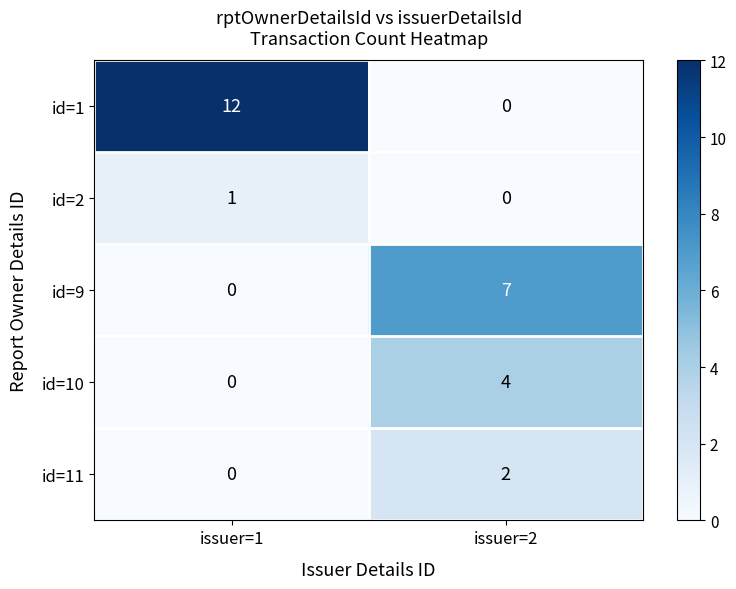

What is the greatest value displayed?

12